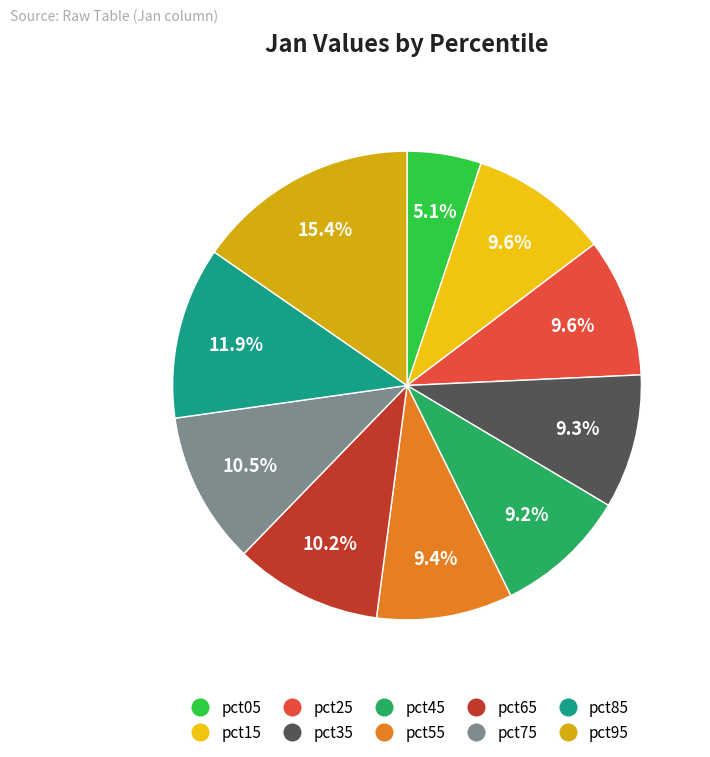

True or false: pct45 accounts for 9% of the total.

True